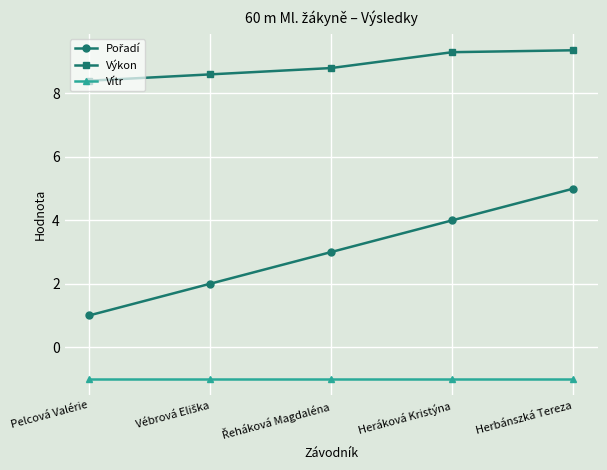

How many data points does each series have?

5